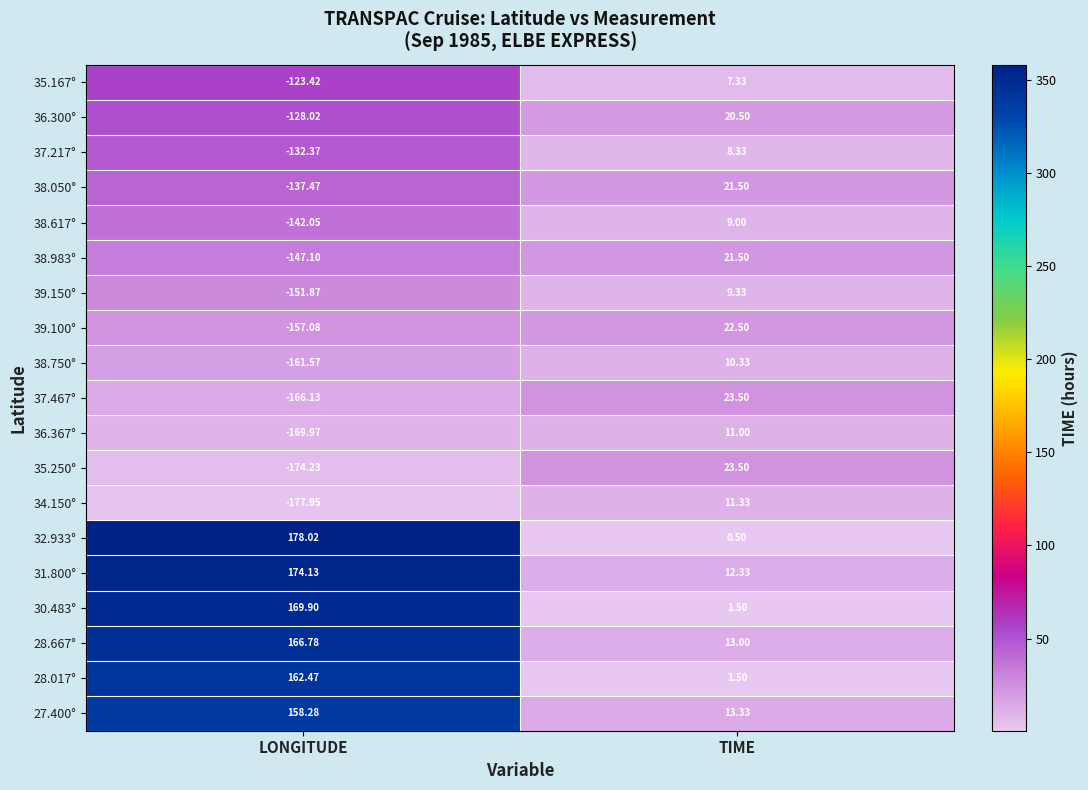

How many positive values does the 38.617° series have?

1